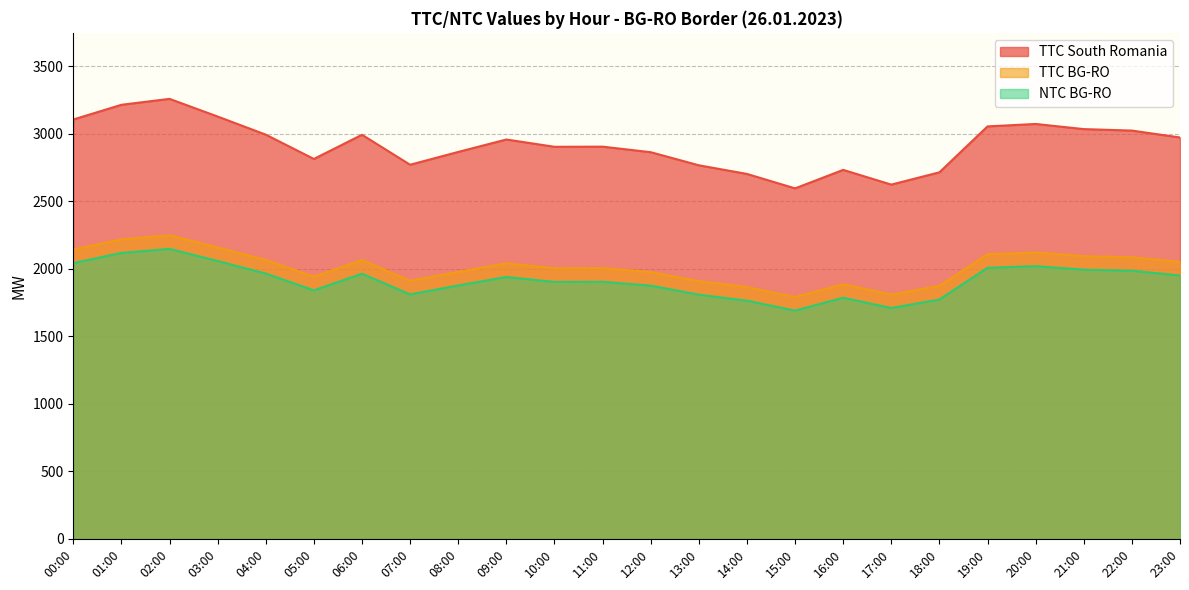

What is the total value across all series at 13:00?

6485